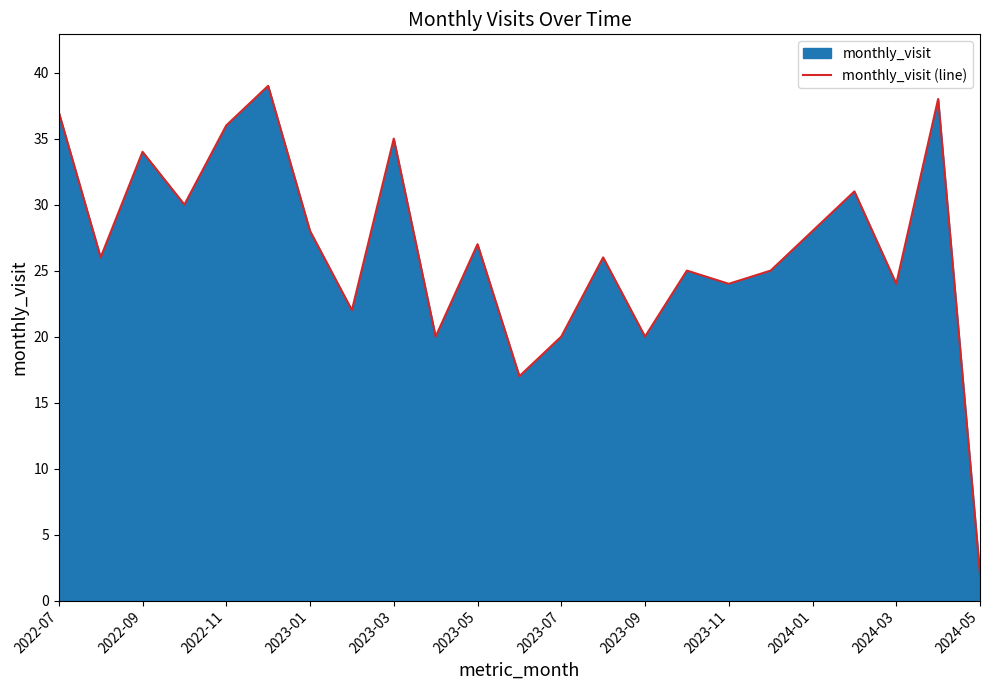

The chart shows a value of 13 at 2024-03. True or false?

False